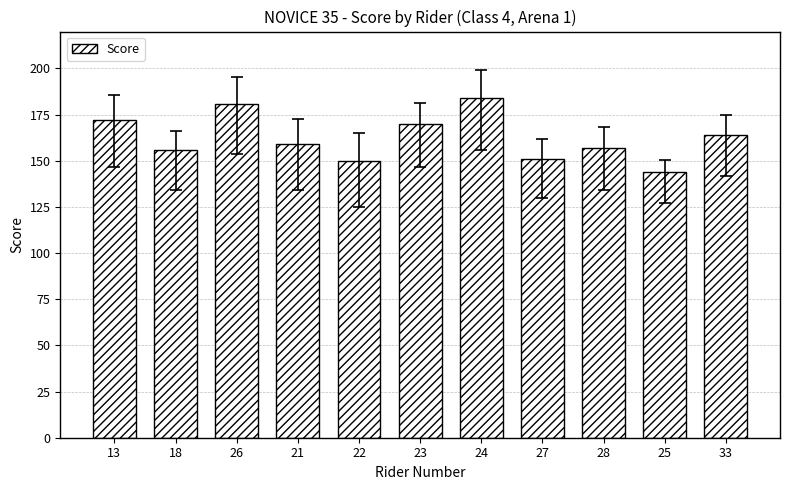

At which label is the value closest to 164?

33